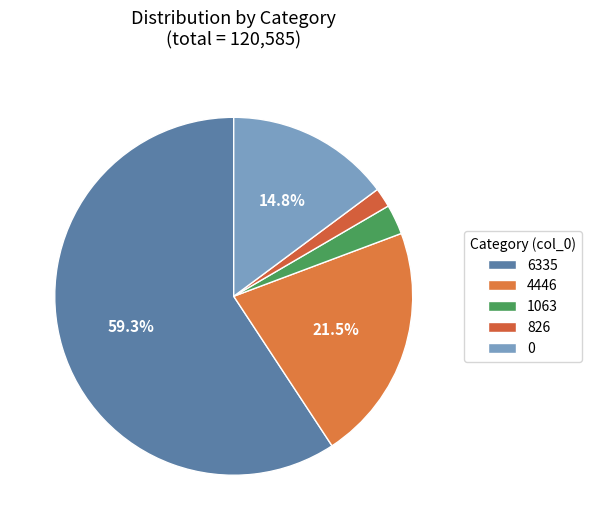

To the nearest percent, what portion does 6335 represent?

59%